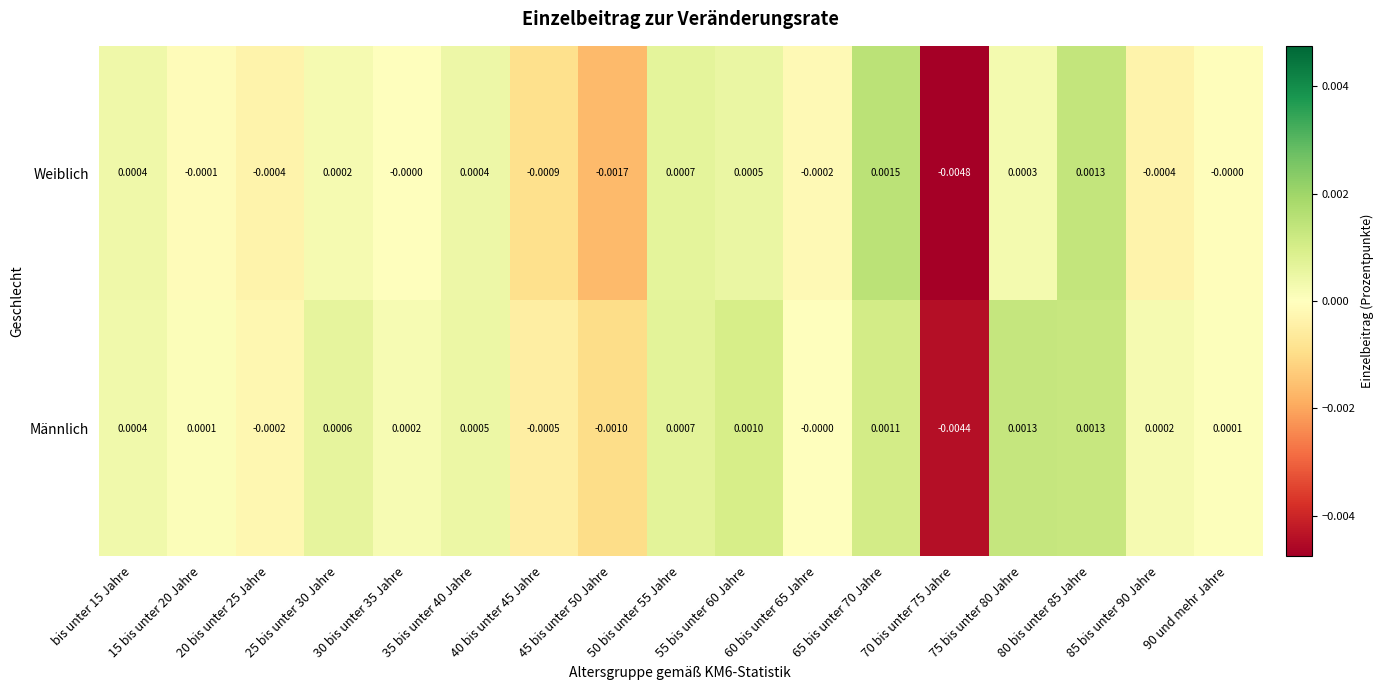

Between bis unter 15 Jahre and 40 bis unter 45 Jahre, which series saw the biggest shift?

Weiblich